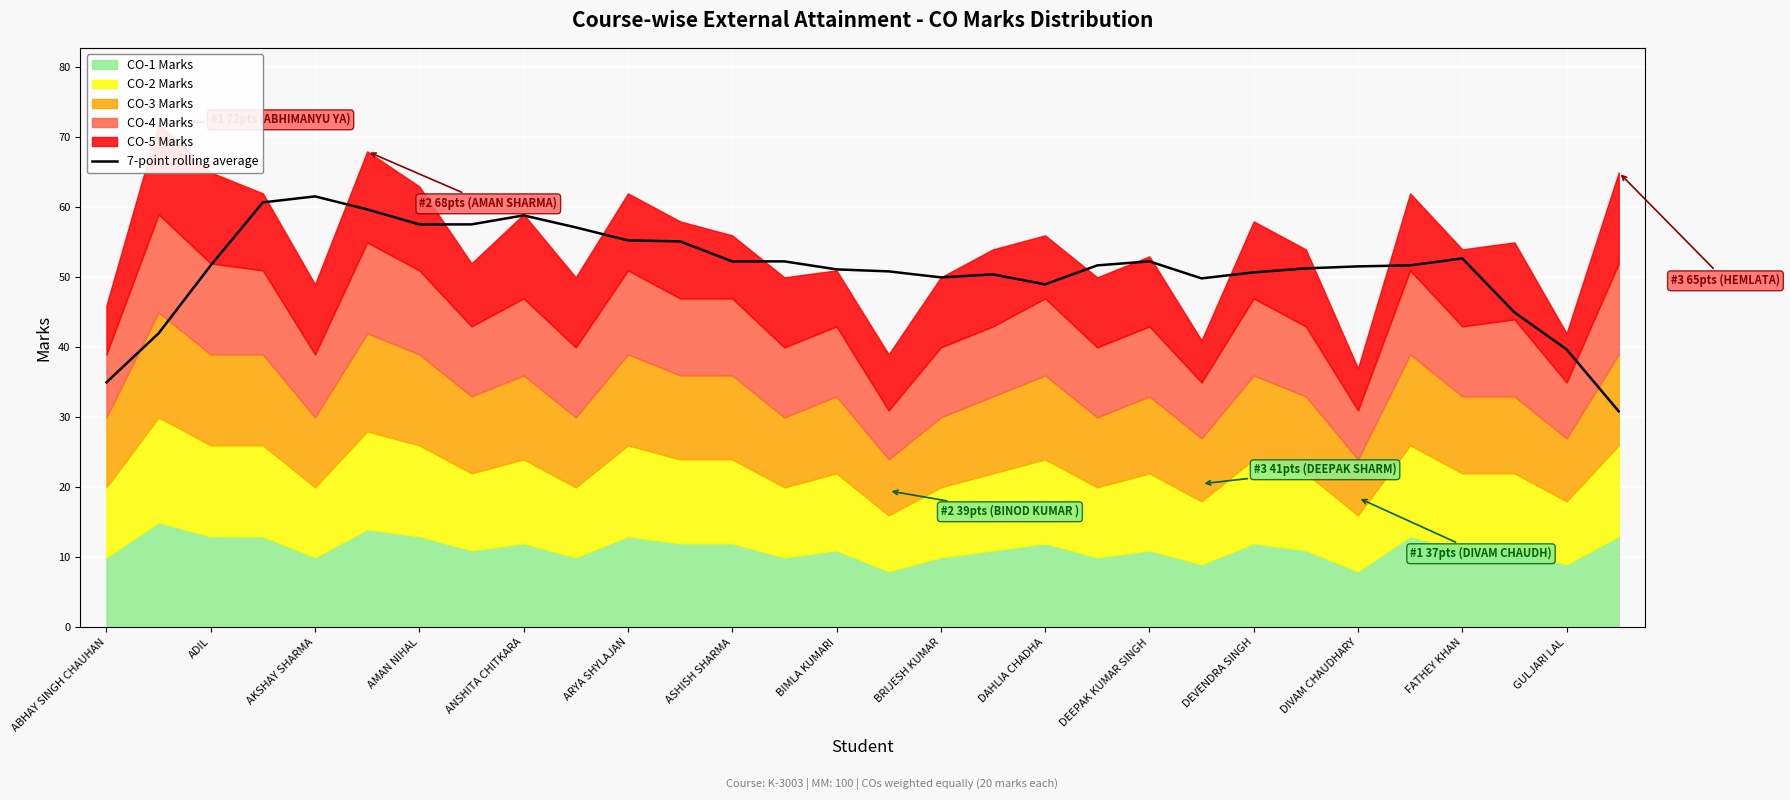

The value of 7-point rolling average at GULJARI LAL is 39.7. True or false?

True